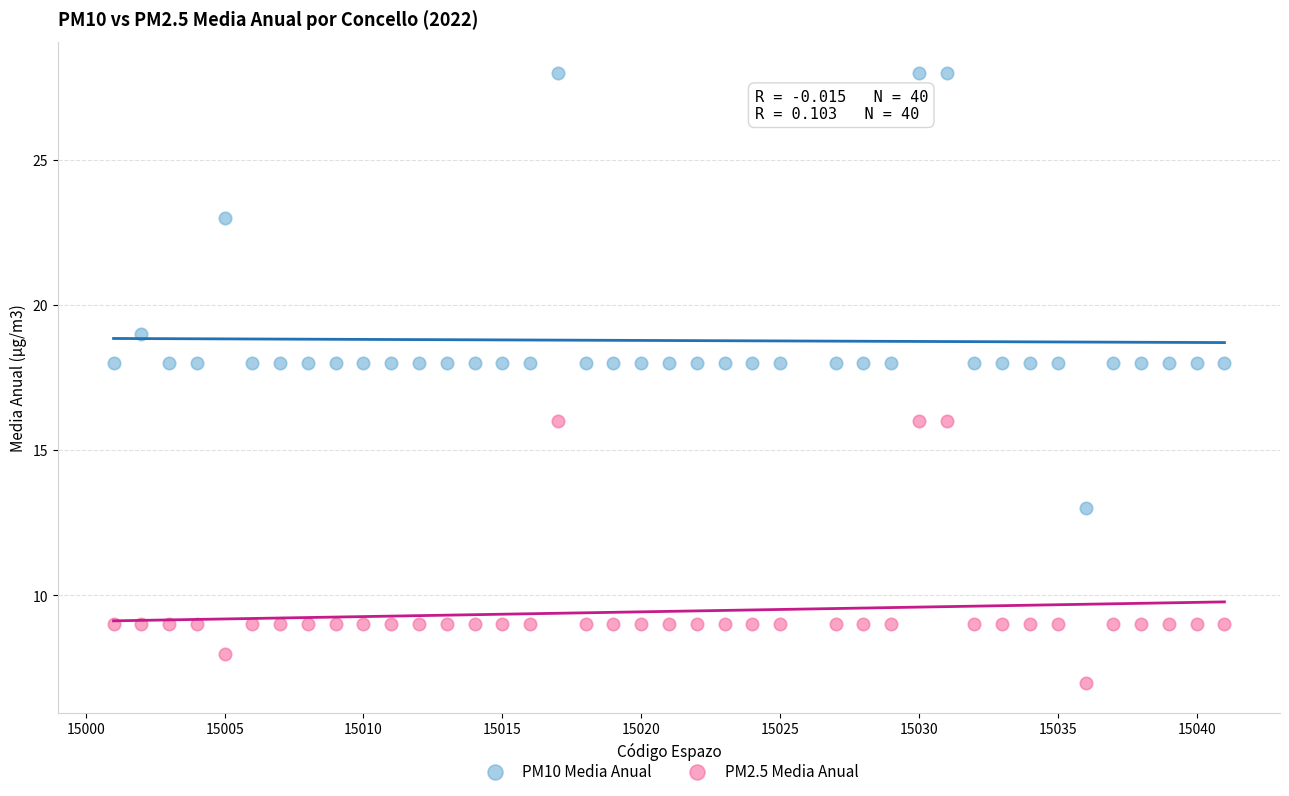

Which series reaches the maximum Y coordinate?

PM10 Media Anual